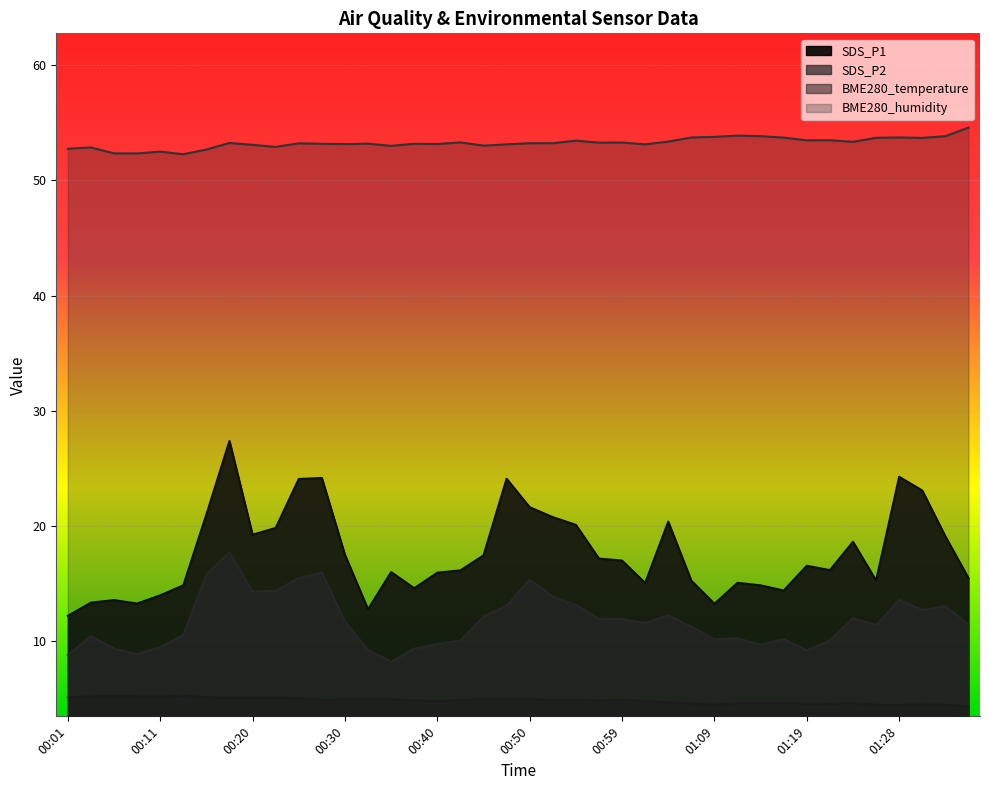

What is the difference between the SDS_P2 values at 00:08 and 00:47?

4.2